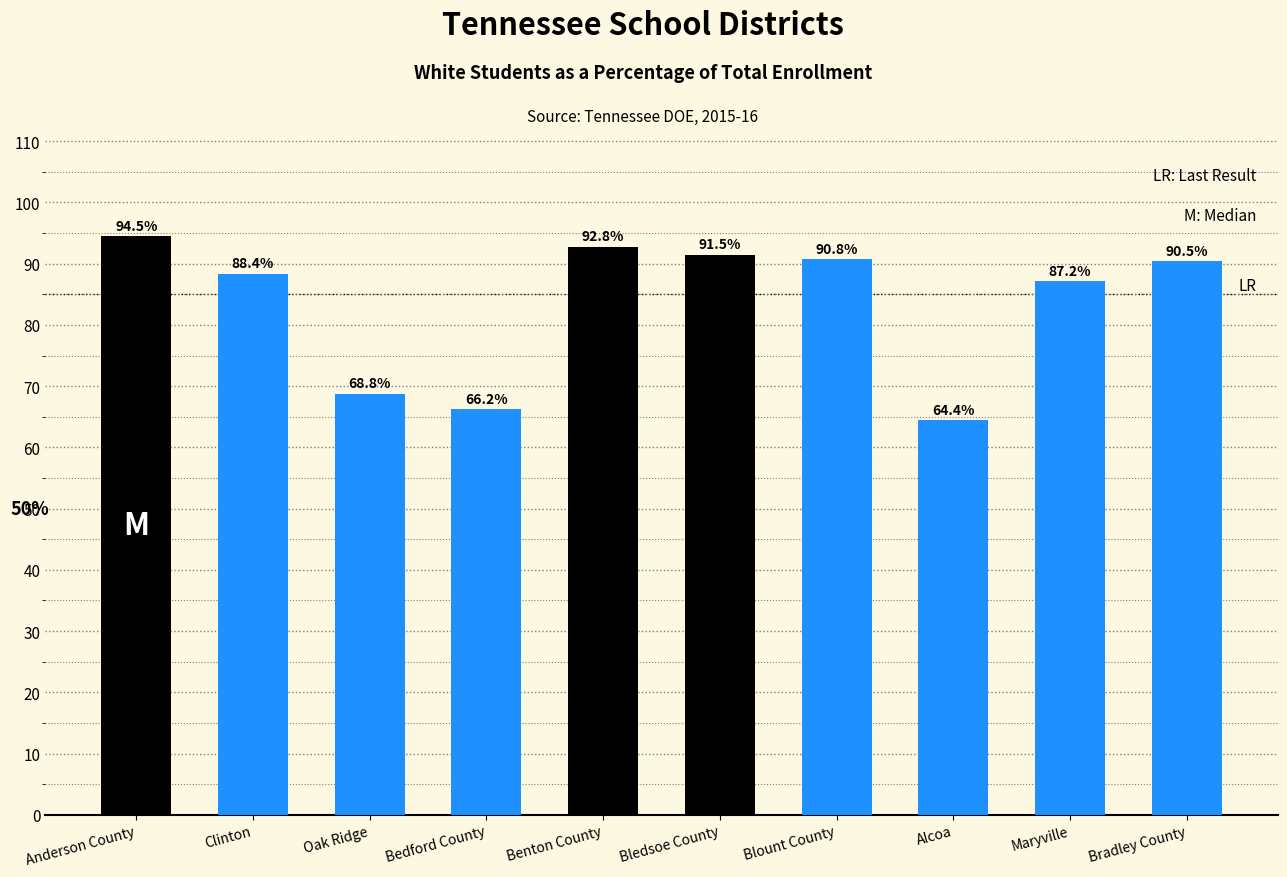

Reading right to left, what are all the values shown in this chart?

90.5	87.2	64.4	90.8	91.5	92.8	66.2	68.8	88.4	94.5